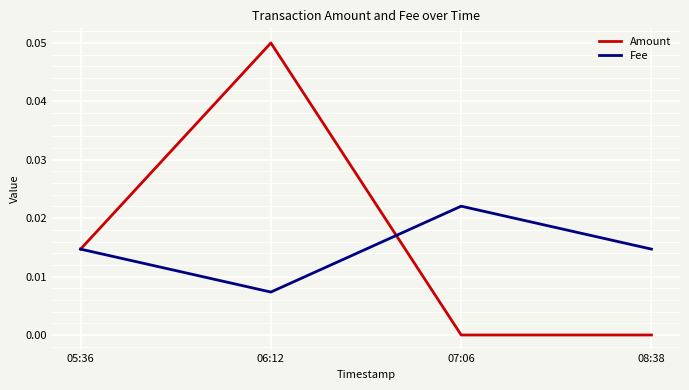

The Amount series shows 0.0 at 05:36. True or false?

True